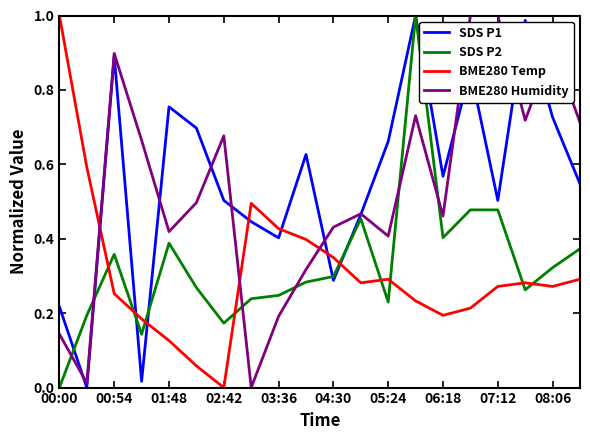

After their last crossing, which series has the higher values: SDS P2 or BME280 Humidity?

BME280 Humidity